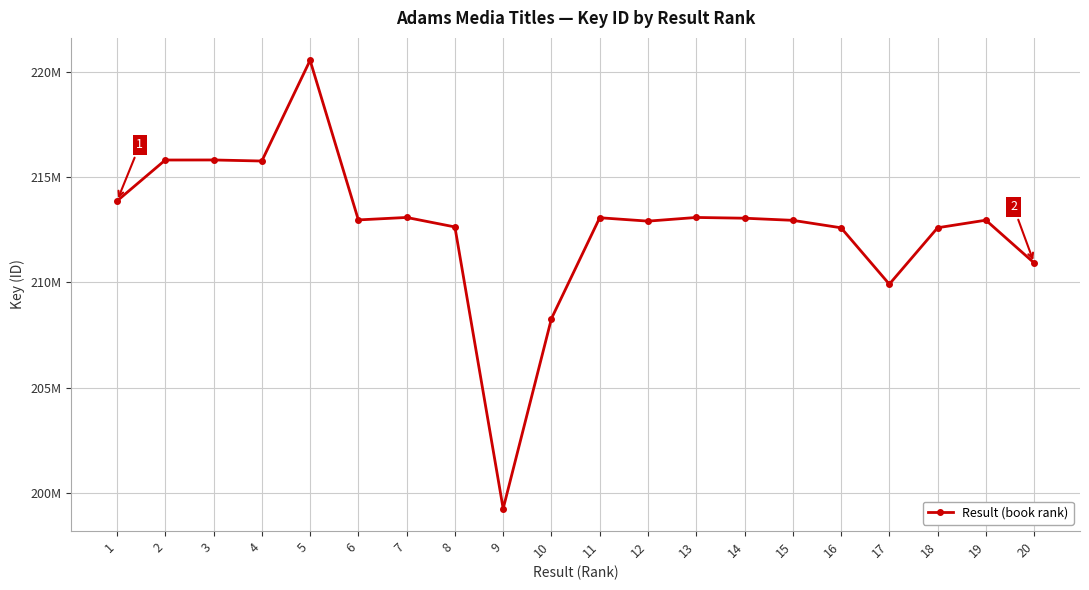

Reading left to right, transcribe all the data shown in this chart.

1=213867579	2=215813427	3=215816001	4=215765536	5=220549573	6=212968237	7=213085333	8=212634325	9=199253573	10=208280751	11=213071457	12=212910588	13=213084835	14=213049472	15=212948279	16=212593857	17=209915841	18=212595784	19=212955859	20=210924169